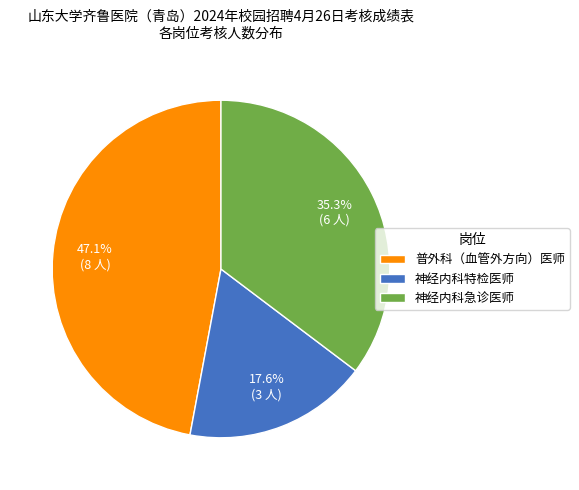

Count the number of slices in the pie.

3